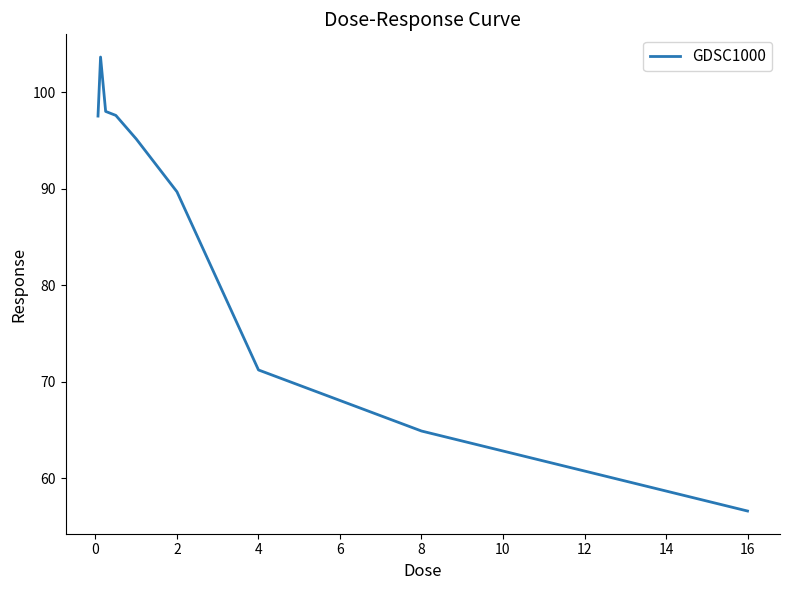

What is the maximum value shown in the chart?

103.6